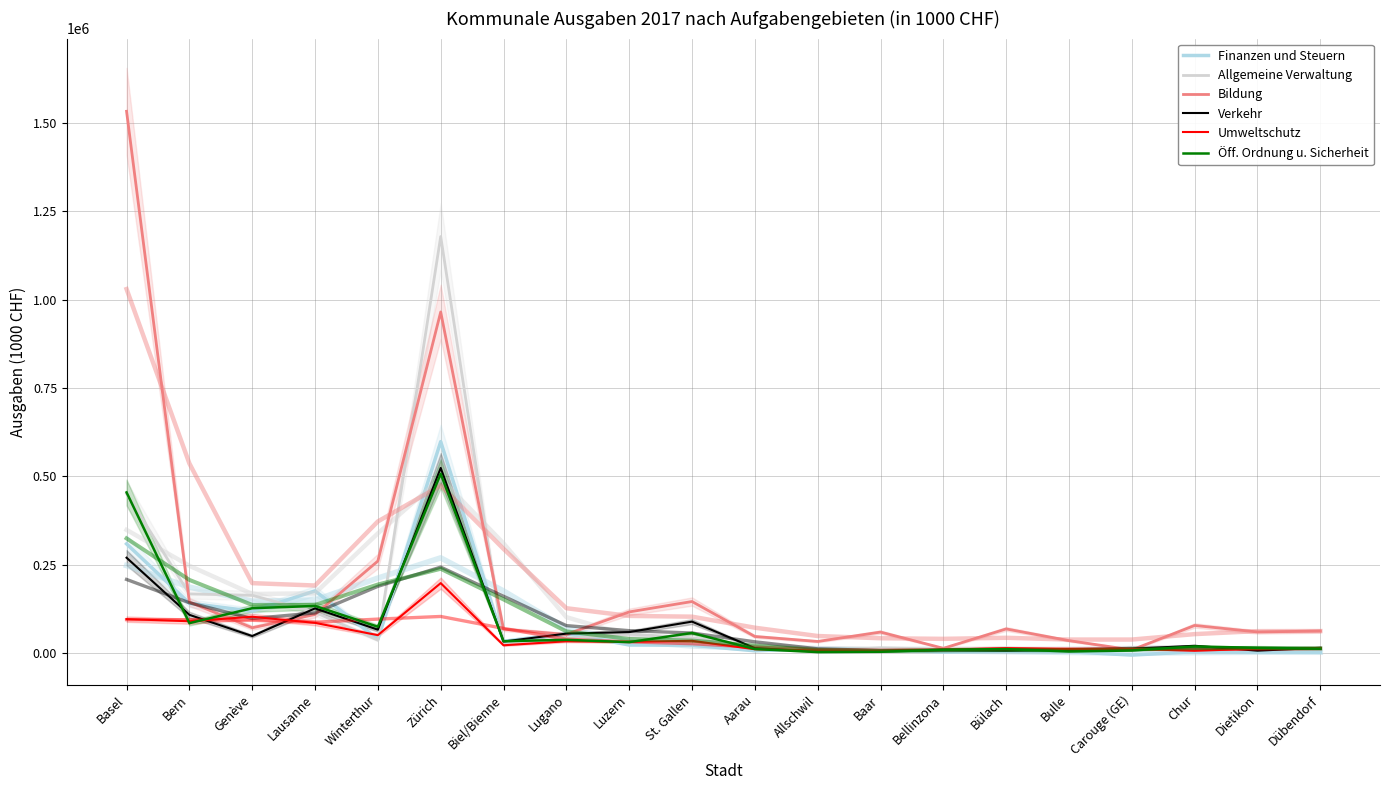

Rank the categories by Öff. Ordnung u. Sicherheit value from highest to lowest.

Zürich, Basel, Lausanne, Genève, Bern, Winterthur, St. Gallen, Lugano, Biel/Bienne, Luzern, Chur, Dietikon, Dübendorf, Aarau, Bülach, Bellinzona, Carouge (GE), Bulle, Baar, Allschwil